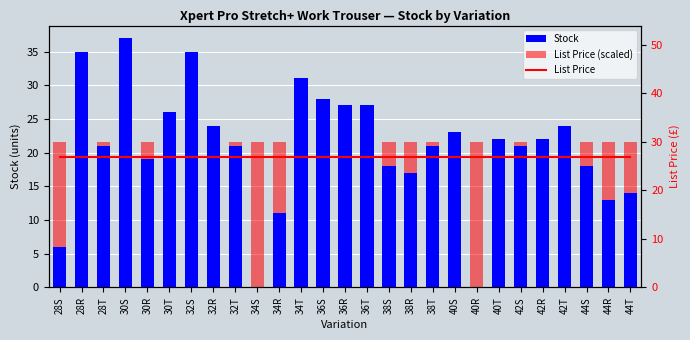

Are the bars horizontal?

No